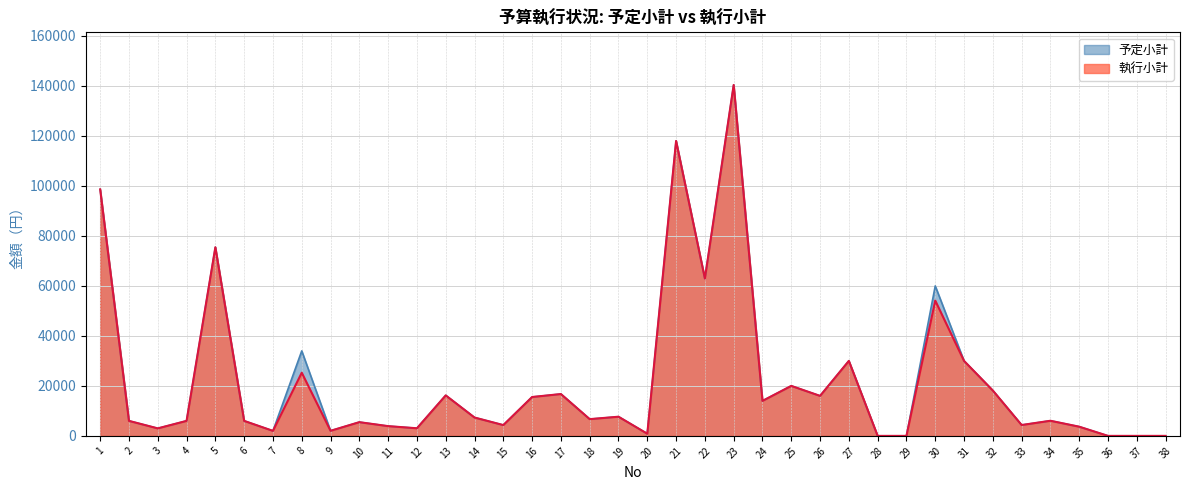

Reading left to right, list all the values displayed in this chart.

予定小計: 98620	6000	3000	6000	75460	6000	2000	34000	2028	5488	3900	3042	16200	7344	4320	15552	16740	6696	7668	864	118000	62964	140400	14000	20000	16000	30000	0	0	60000	30000	18144	4341	6048	3672	0	0	0
執行小計: 98620	6000	3000	6000	75460	6000	2000	25272	2028	5488	3900	3042	16200	7344	4320	15552	16740	6696	7668	864	118000	62964	140400	14000	20000	16000	30000	0	0	54130	30000	18144	4341	6048	3672	0	0	0